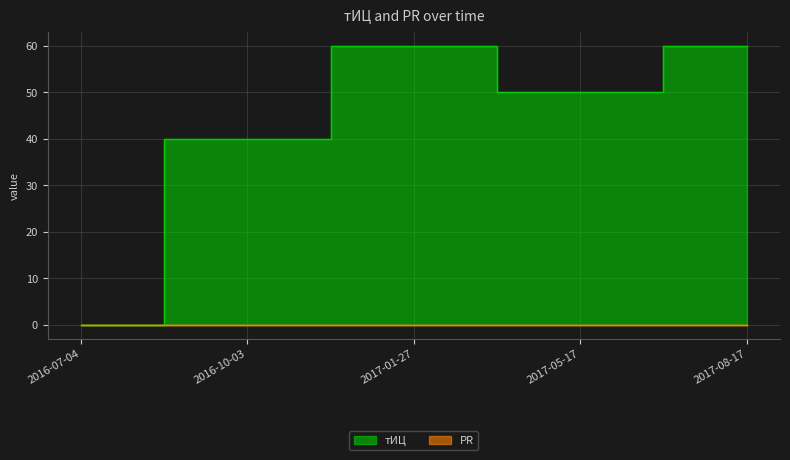

How many interior local peaks (higher than both neighbors) does the data have?

1